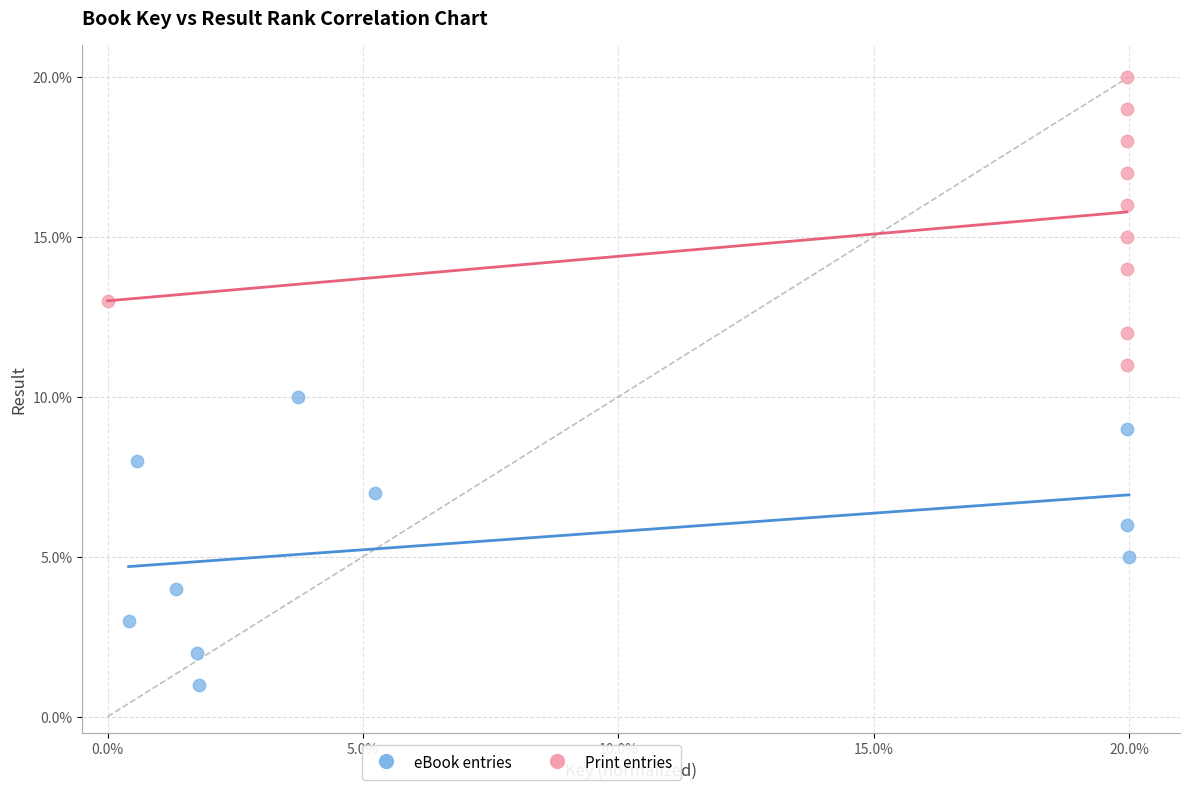

Which series contains the highest Y value?

Print entries